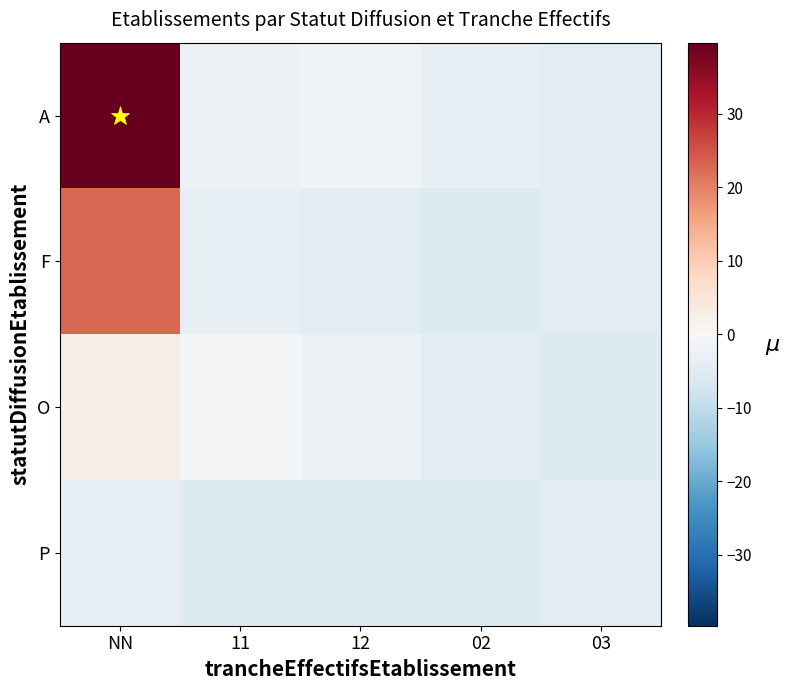

Which series has the largest range (max minus min)?

A